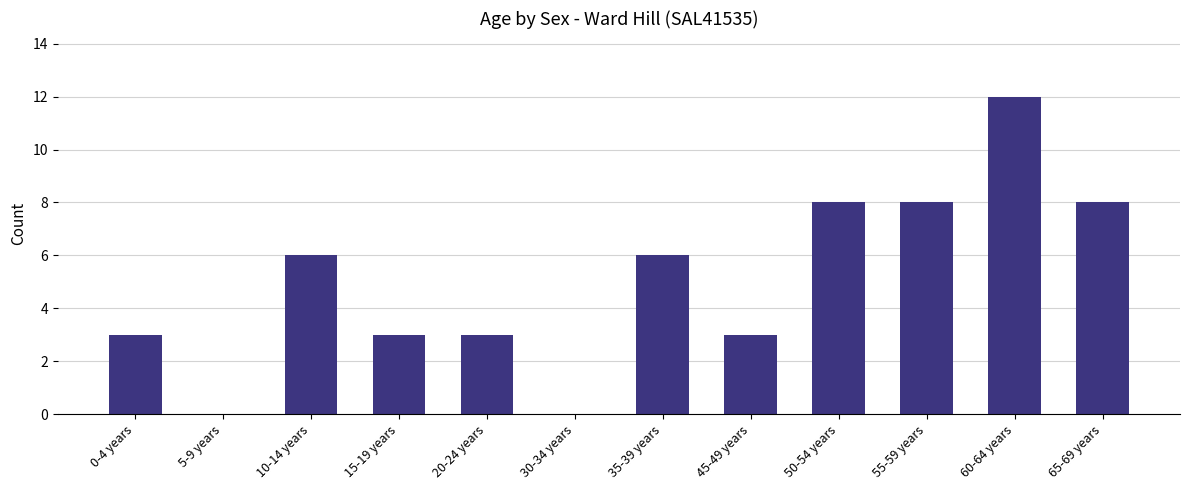

Between 35-39 years and 65-69 years, which is larger?

65-69 years